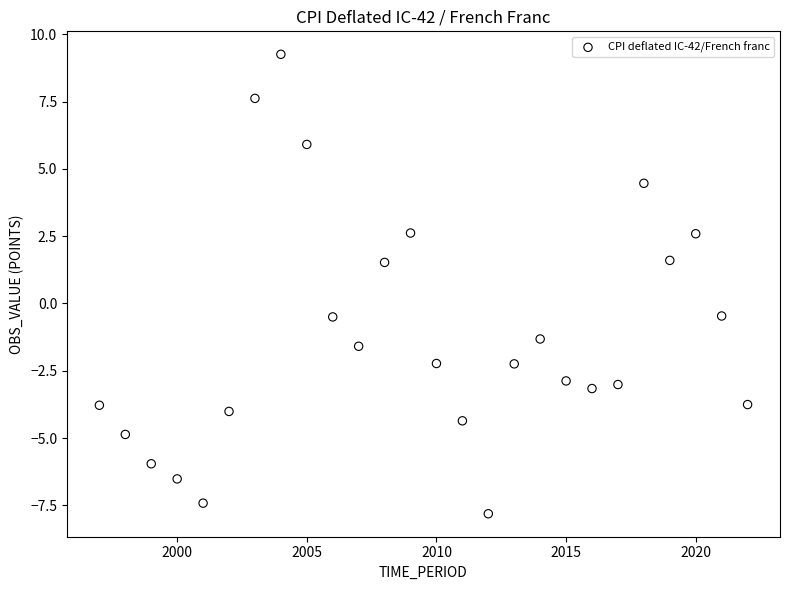

What is the range of X values (max minus min)?

25.0